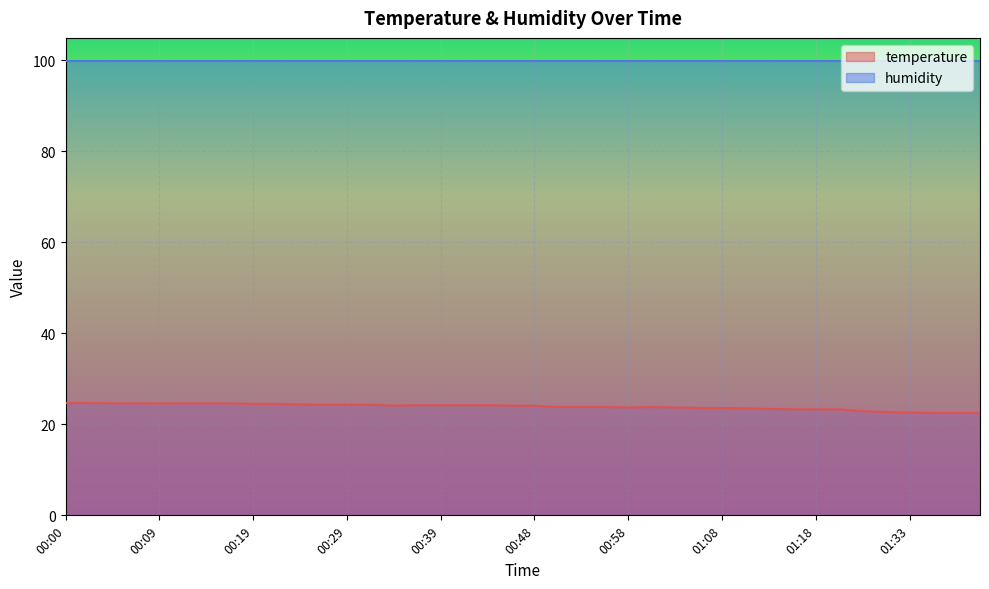

What is the value of the 38th point from the left?

22.5